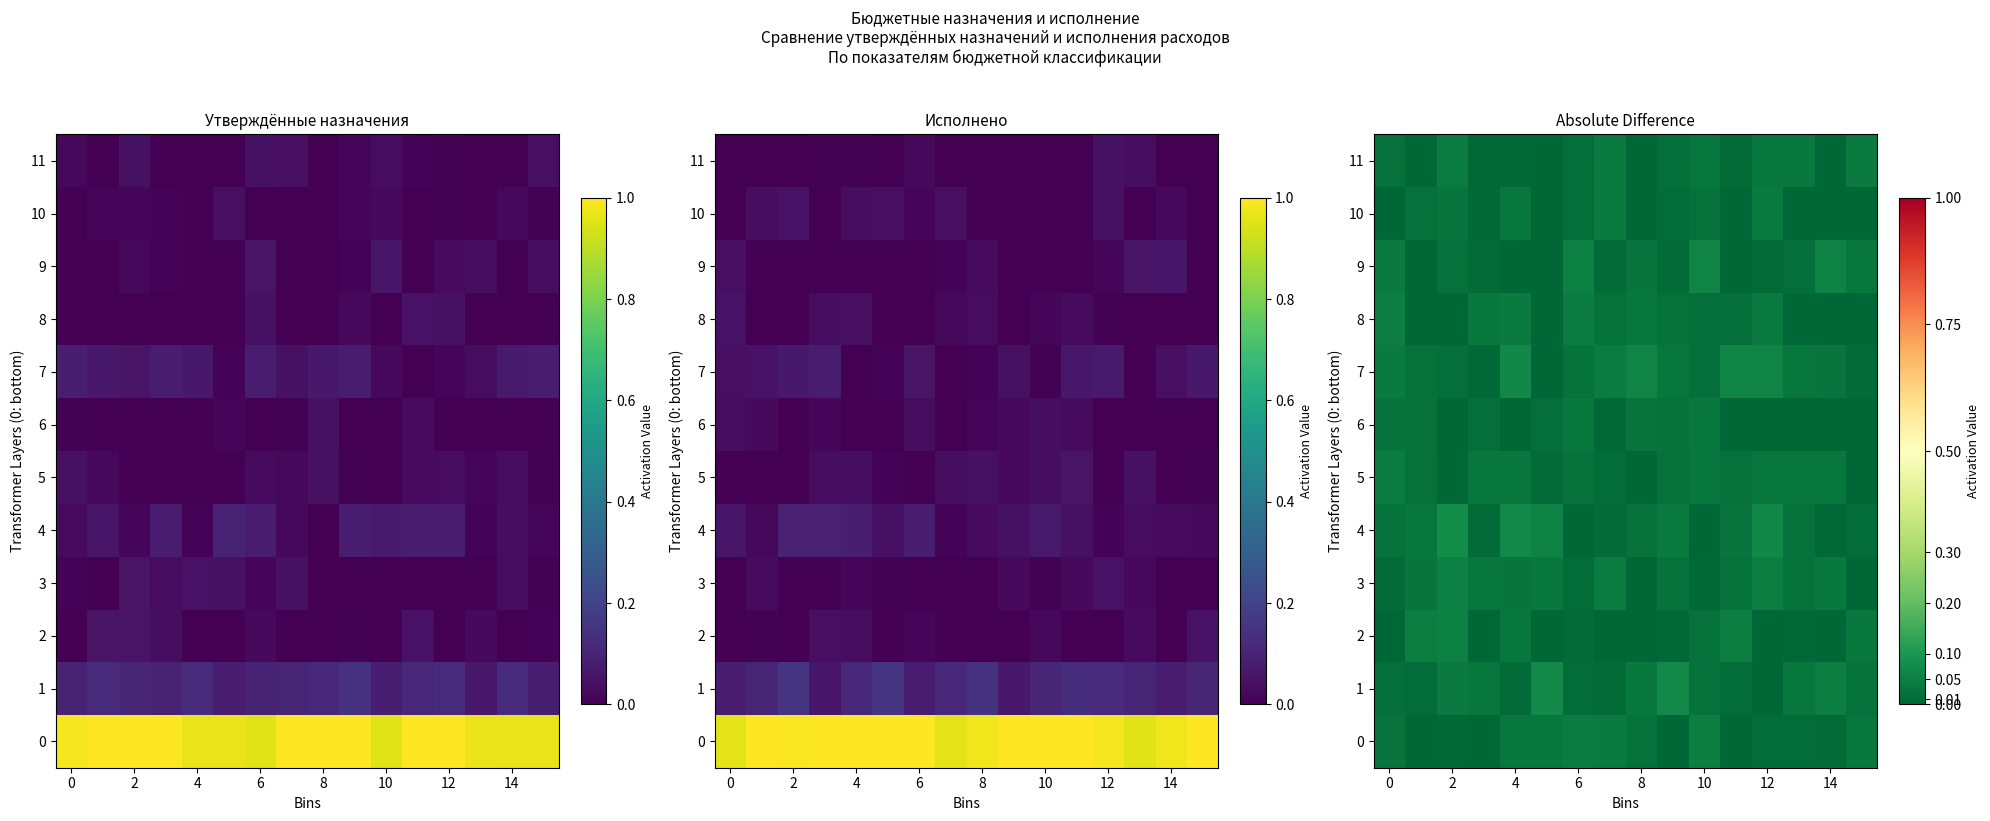

What is the difference between the second highest and minimum values in the 9 series?

0.1